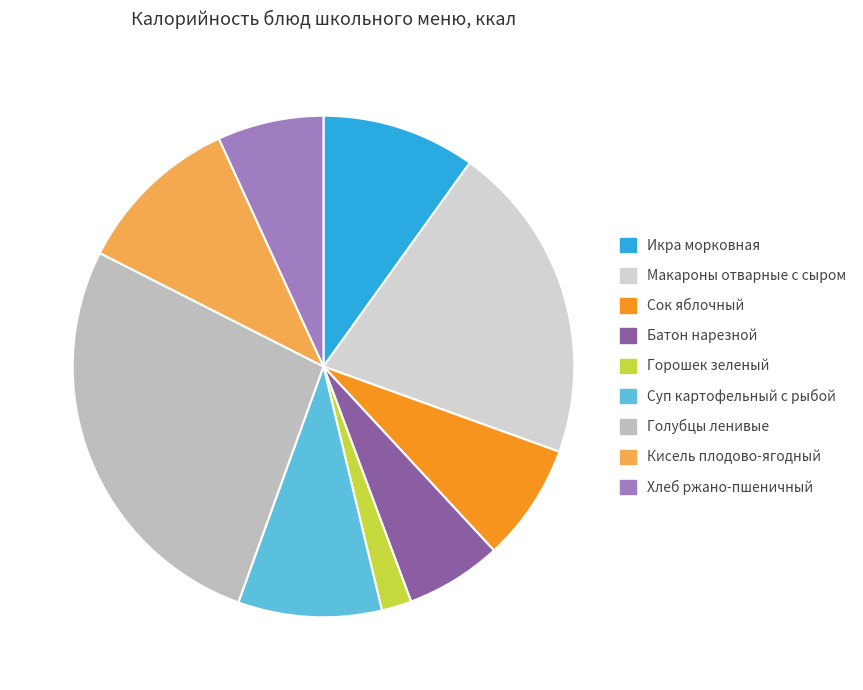

To the nearest percent, what portion does Макароны отварные с сыром represent?

21%